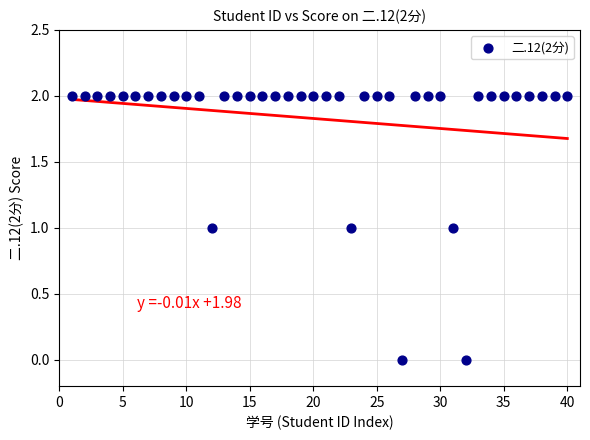

What is the range of X values (max minus min)?

39